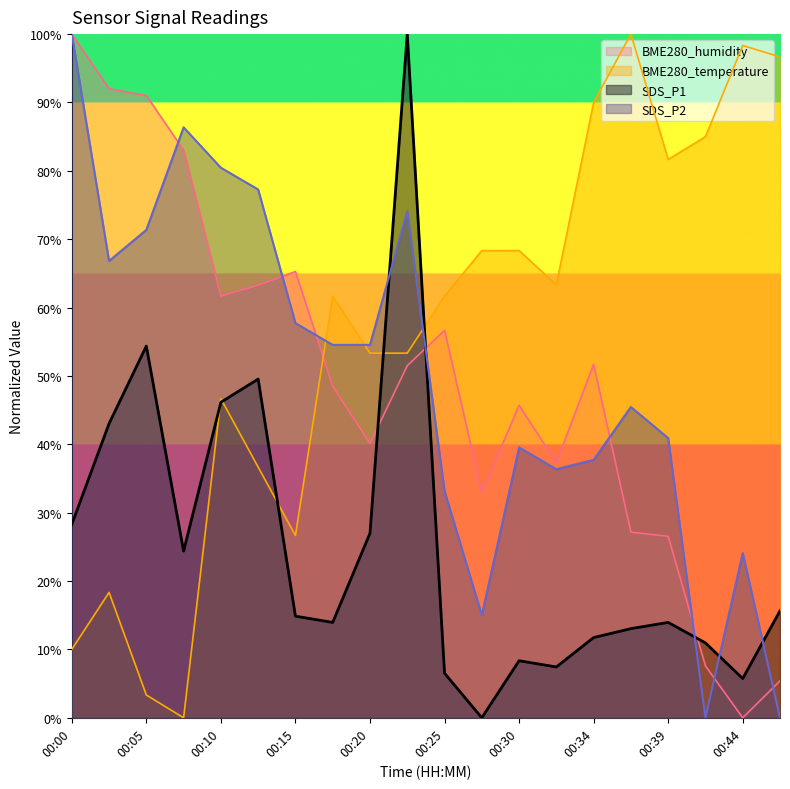

At which label is BME280_temperature closest to 50?

00:10